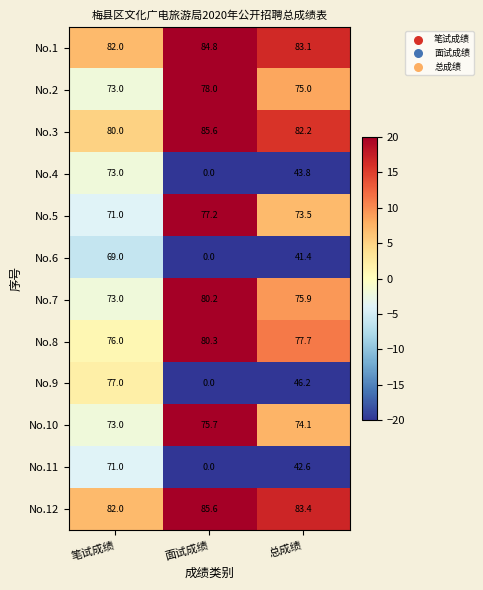

What is the difference between the maximum and minimum values in the No.3 series?

5.6